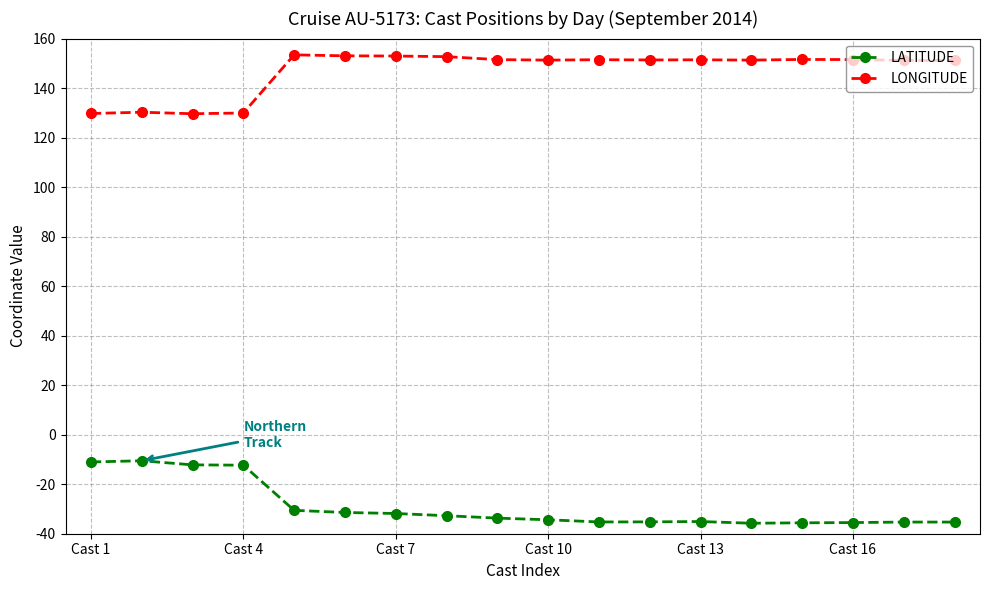

Is this an area chart (filled region under the line)?

No